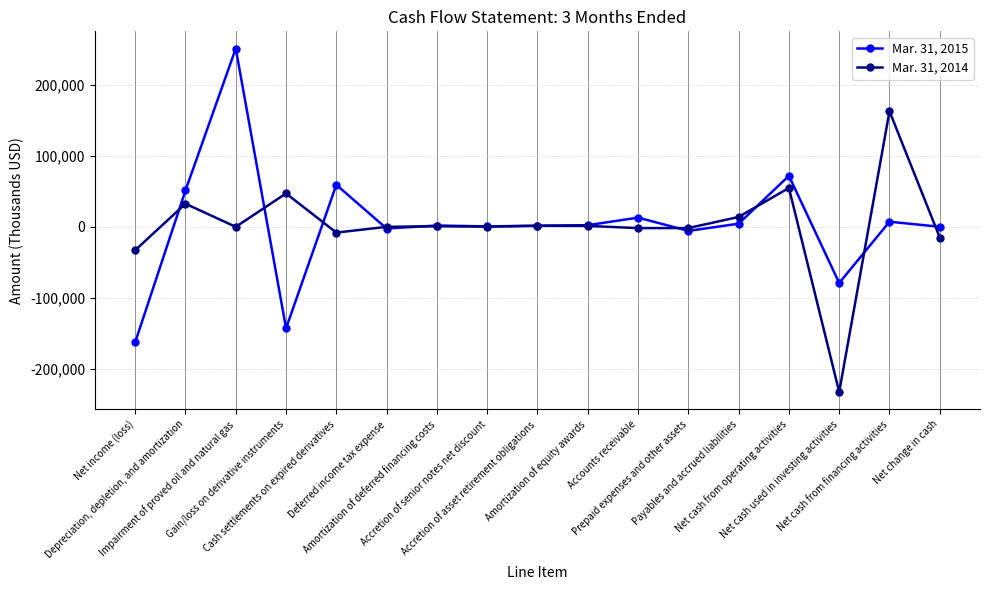

What value does the Mar. 31, 2014 series have at Accounts receivable, to the nearest 50?

-1800